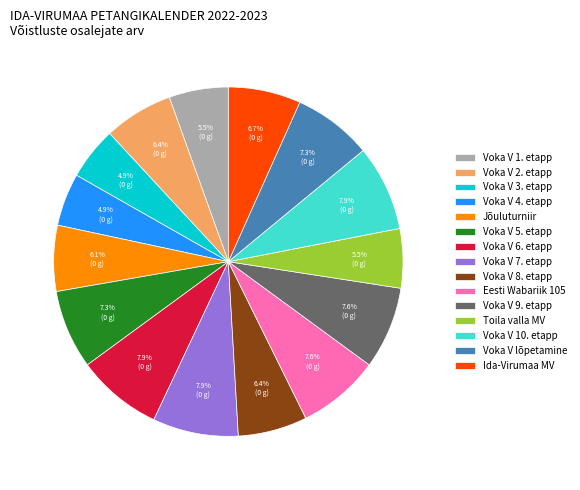

Count the number of slices in the pie.

15